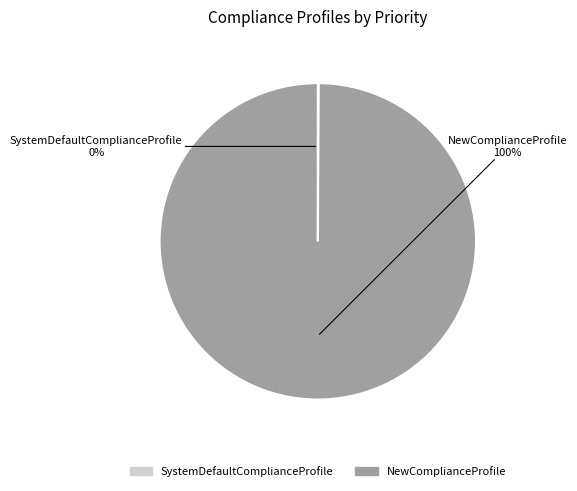

What is the largest slice in the pie chart?

NewComplianceProfile